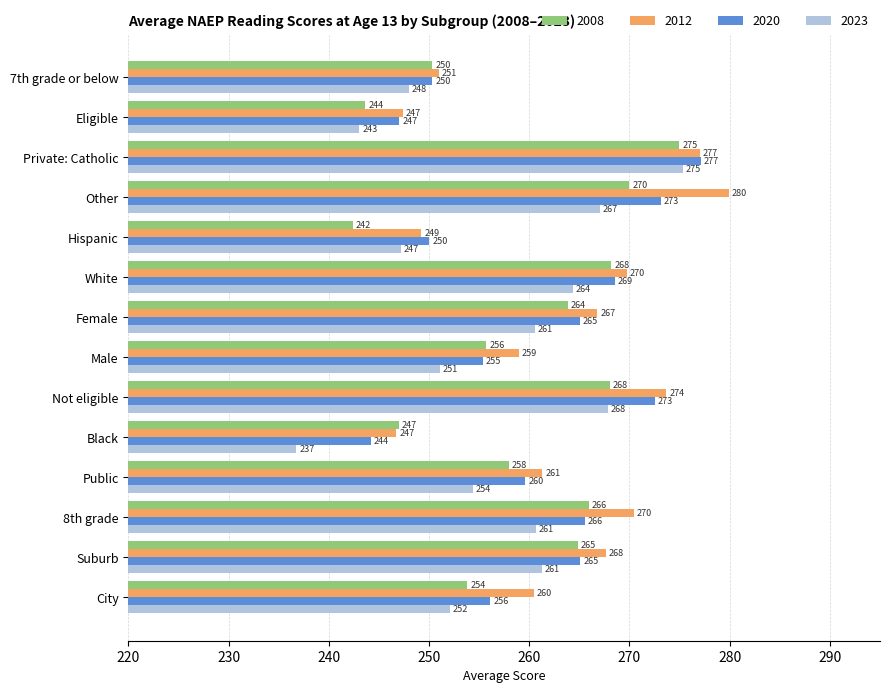

Which category has the highest value in the 2020 series?

Private: Catholic